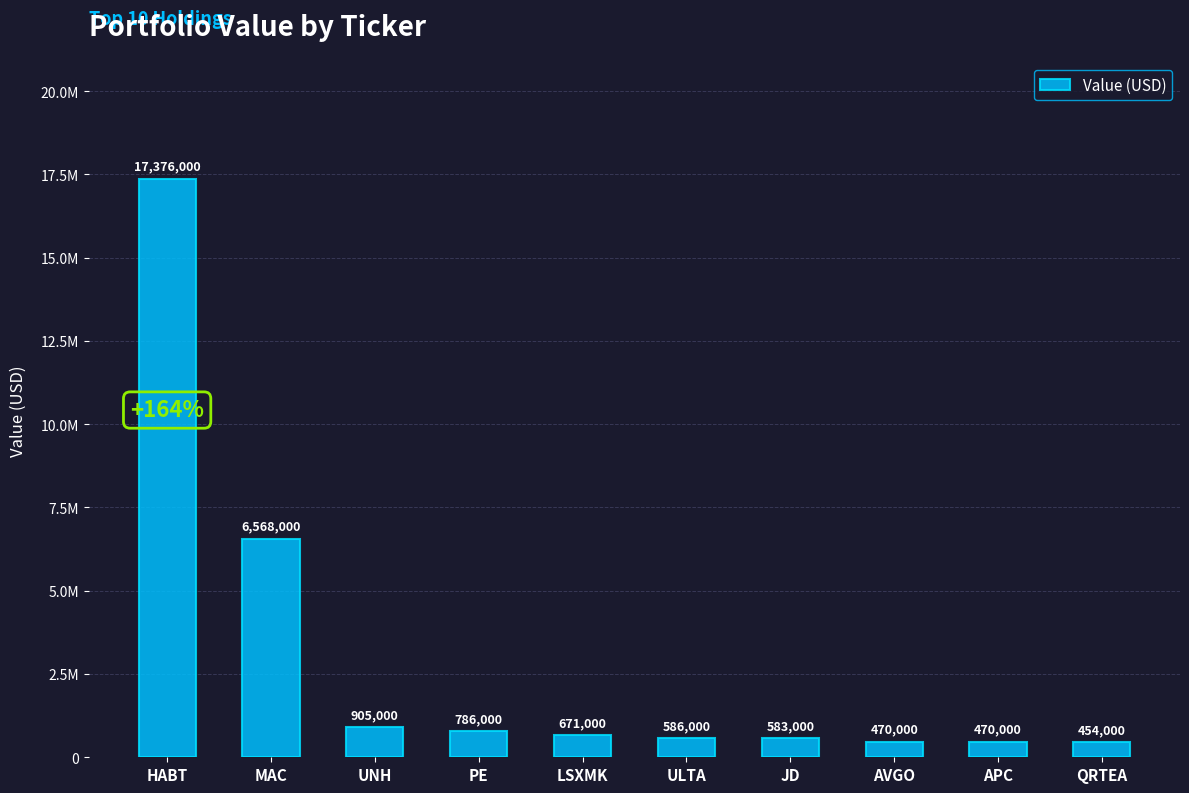

What is the difference between the values at AVGO and JD?

113000